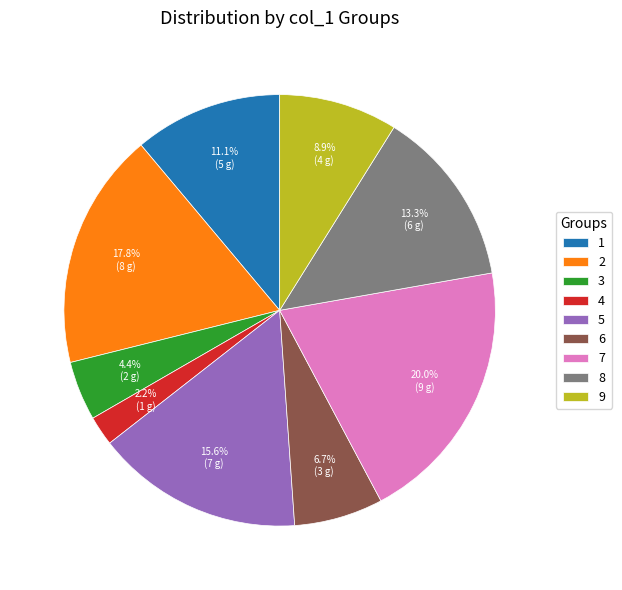

What is the smallest slice in the pie chart?

4